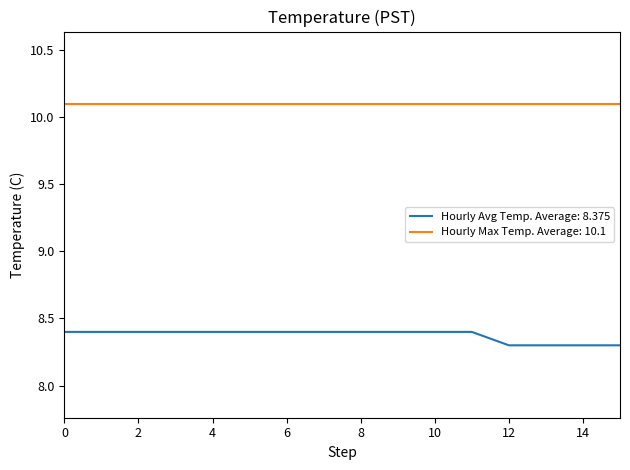

List the series in order of their peak value, highest first.

Hourly Max Temp. Average: 10.1, Hourly Avg Temp. Average: 8.375